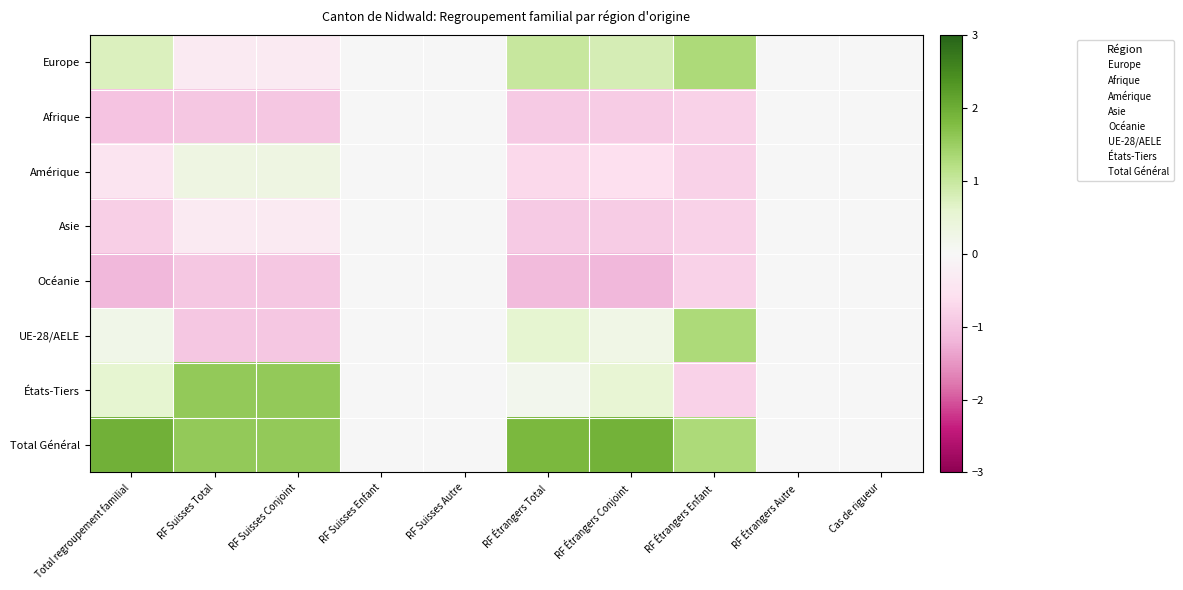

At which category is the sum across all series the highest?

Total regroupement familial